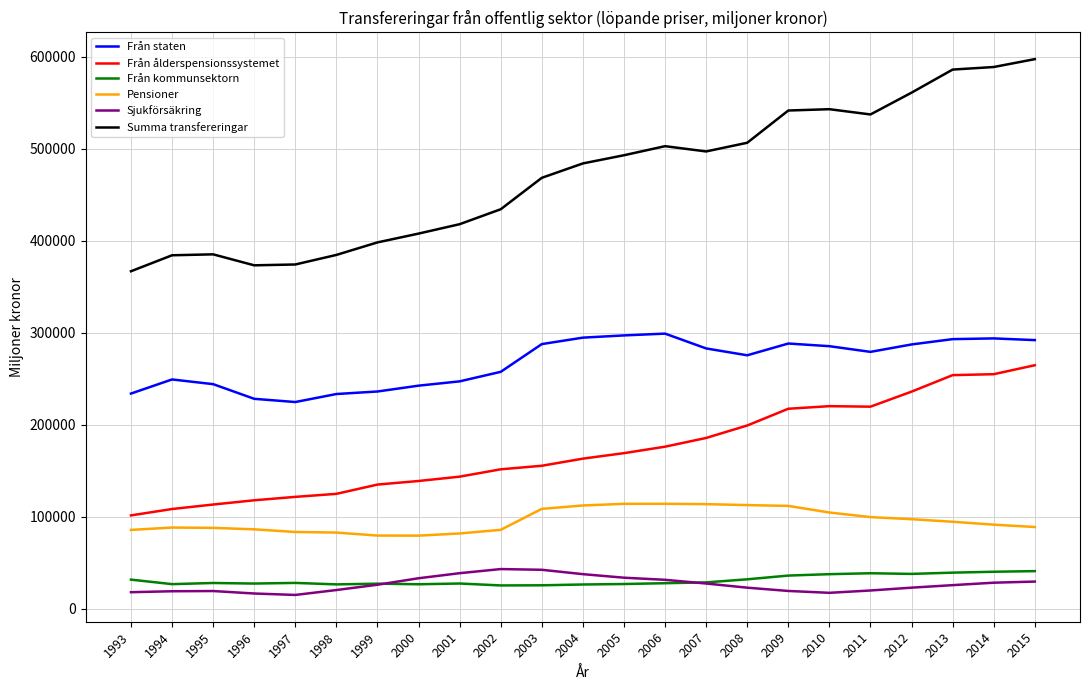

The value of Summa transfereringar at 1998 is 384702. True or false?

True